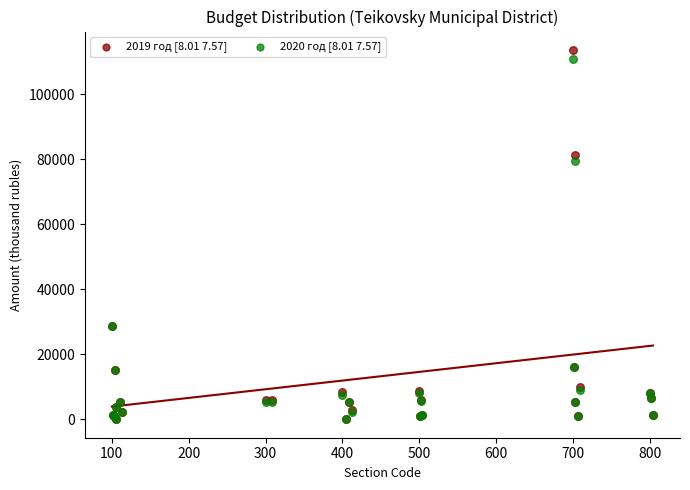

Across all series, what Y value is closest to 56764?

79356.4